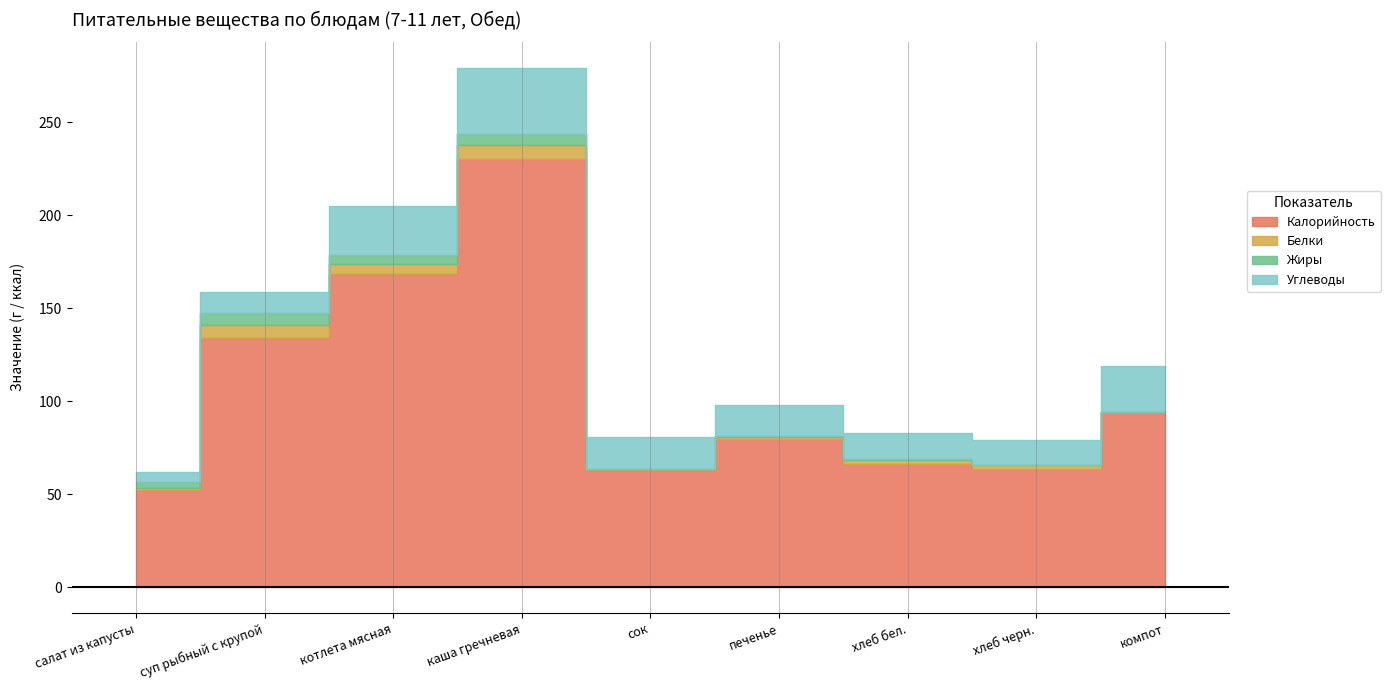

What are all the series names shown in the legend?

Калорийность, Белки, Жиры, Углеводы